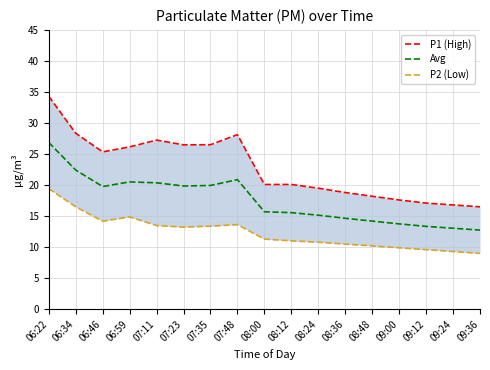

In P1 (High), how many points are lower than both neighbors (excluding endpoints)?

2